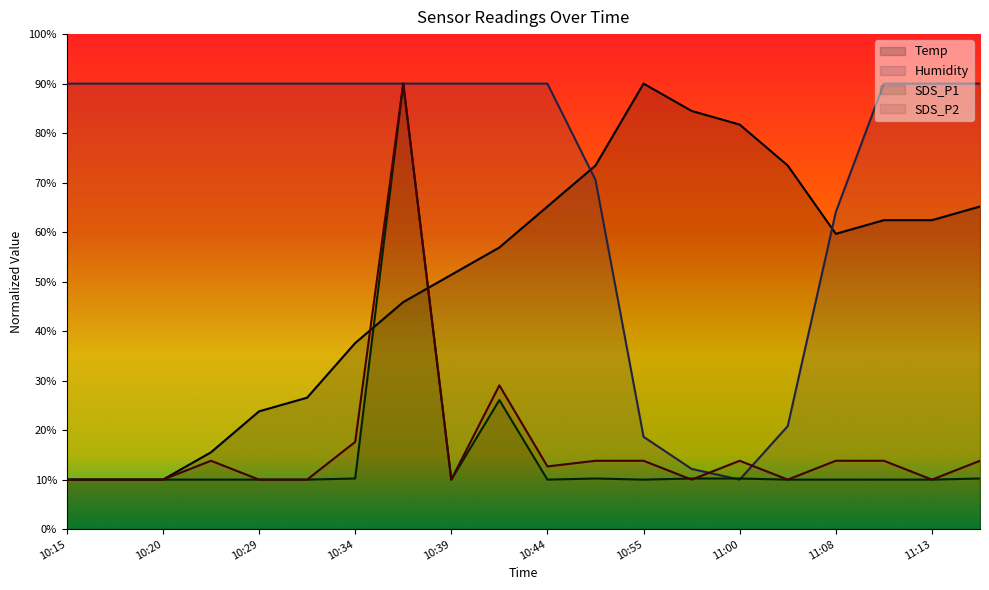

What value does the SDS_P2 series have at 10:15?

10.0